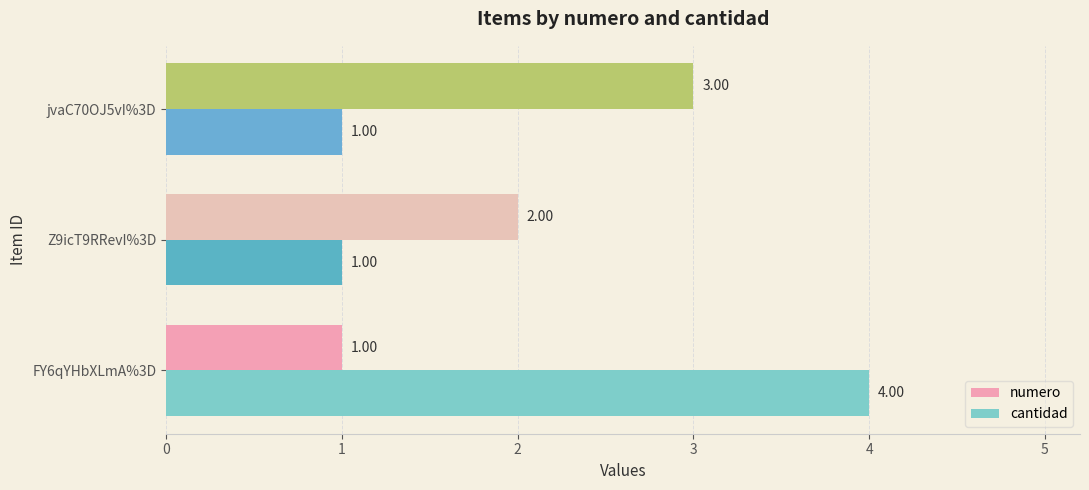

What is the difference between the maximum and minimum values in the cantidad series?

3